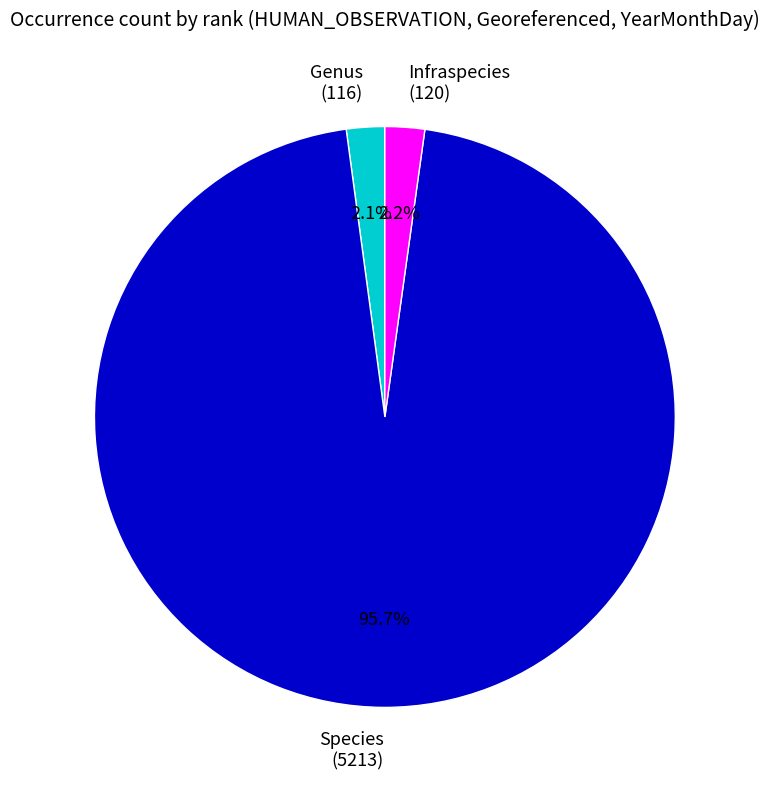

Which category has the biggest portion of the pie?

Species